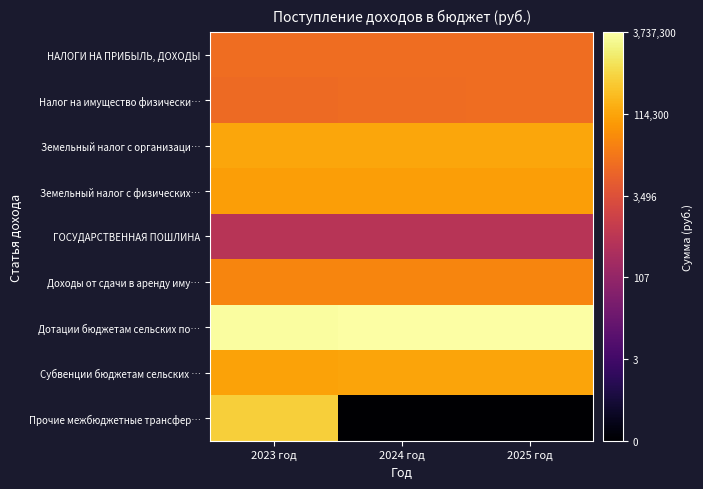

Reading right to left, transcribe all the data shown in this chart.

НАЛОГИ НА ПРИБЫЛЬ, ДОХОДЫ: 2025 год=4.1	2024 год=4.1	2023 год=4.1
Налог на имущество физически…: 2025 год=4.1	2024 год=4.1	2023 год=4.1
Земельный налог с организаци…: 2025 год=5.1	2024 год=5.1	2023 год=5.1
Земельный налог с физических…: 2025 год=5.0	2024 год=5.0	2023 год=5.0
ГОСУДАРСТВЕННАЯ ПОШЛИНА: 2025 год=2.7	2024 год=2.7	2023 год=2.7
Доходы от сдачи в аренду иму…: 2025 год=4.6	2024 год=4.6	2023 год=4.6
Дотации бюджетам сельских по…: 2025 год=6.6	2024 год=6.6	2023 год=6.5
Субвенции бюджетам сельских …: 2025 год=5.1	2024 год=5.1	2023 год=5.0
Прочие межбюджетные трансфер…: 2025 год=-1.0	2024 год=-1.0	2023 год=5.7